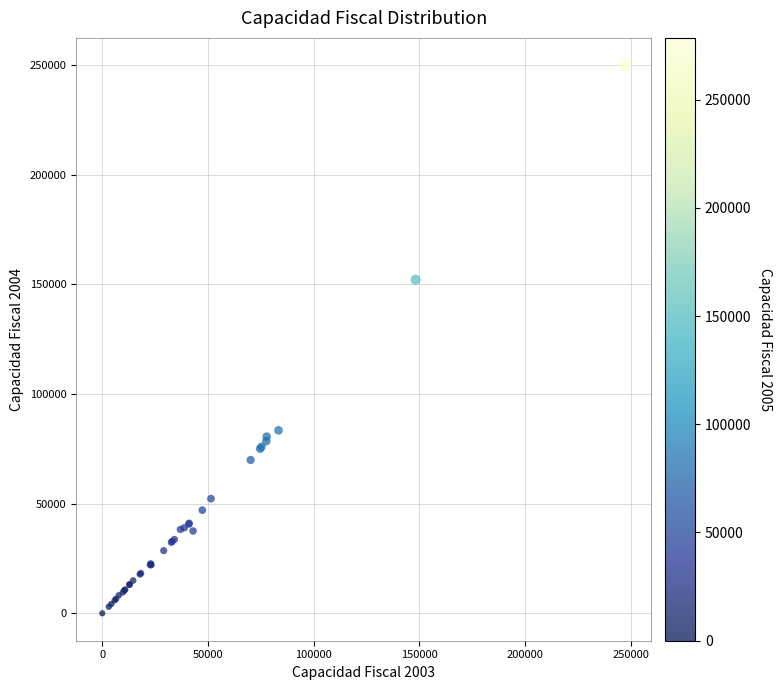

What Y value in the scatter plot is closest to 124982?

152154.4